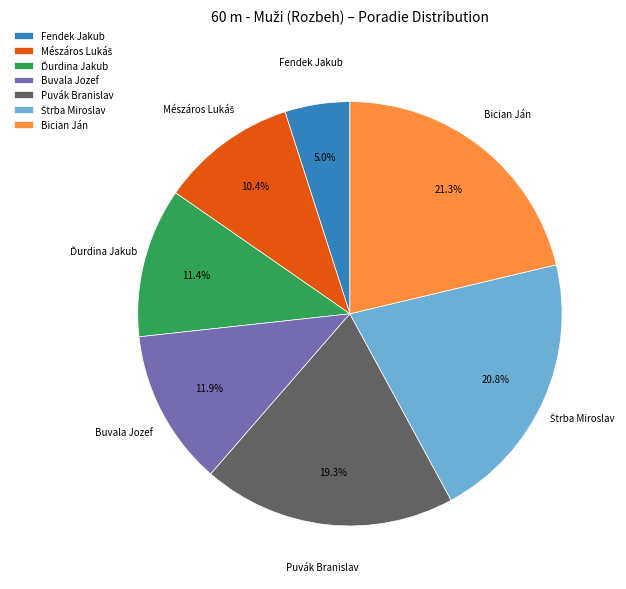

Is there a majority slice in this chart?

No